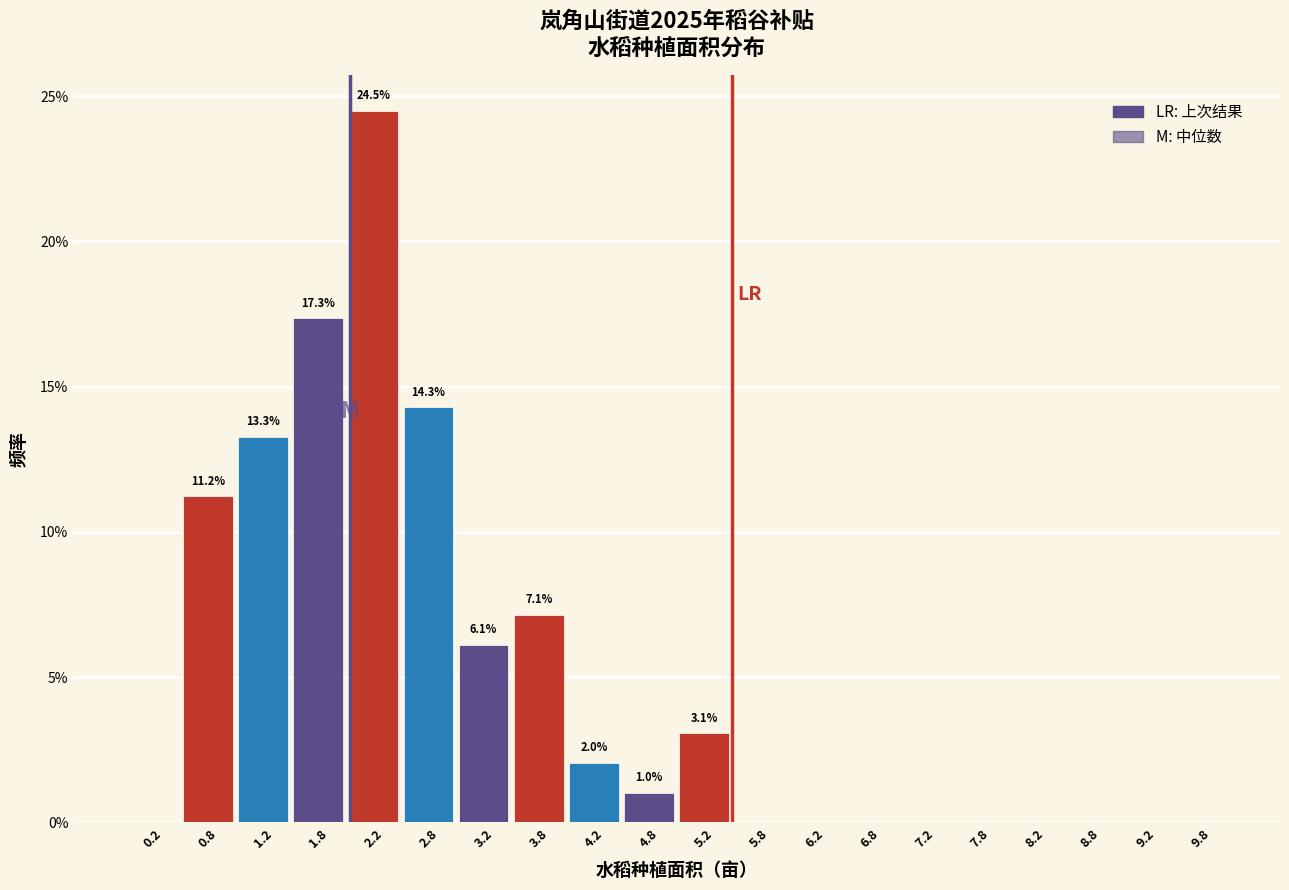

Which range on the x-axis has the tallest bar?

2.0 to 2.5